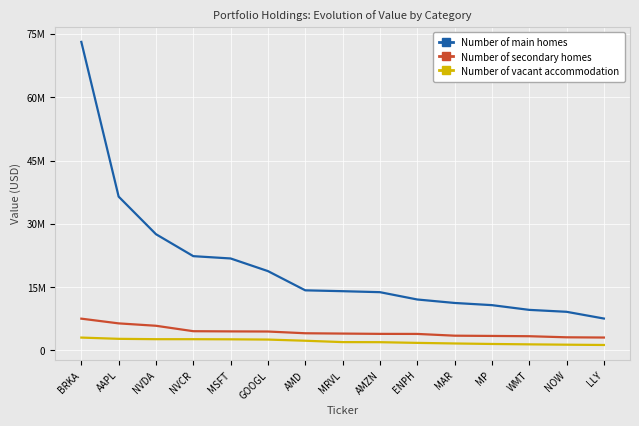

True or false: Number of vacant accommodation and Number of secondary homes intersect in this chart.

False